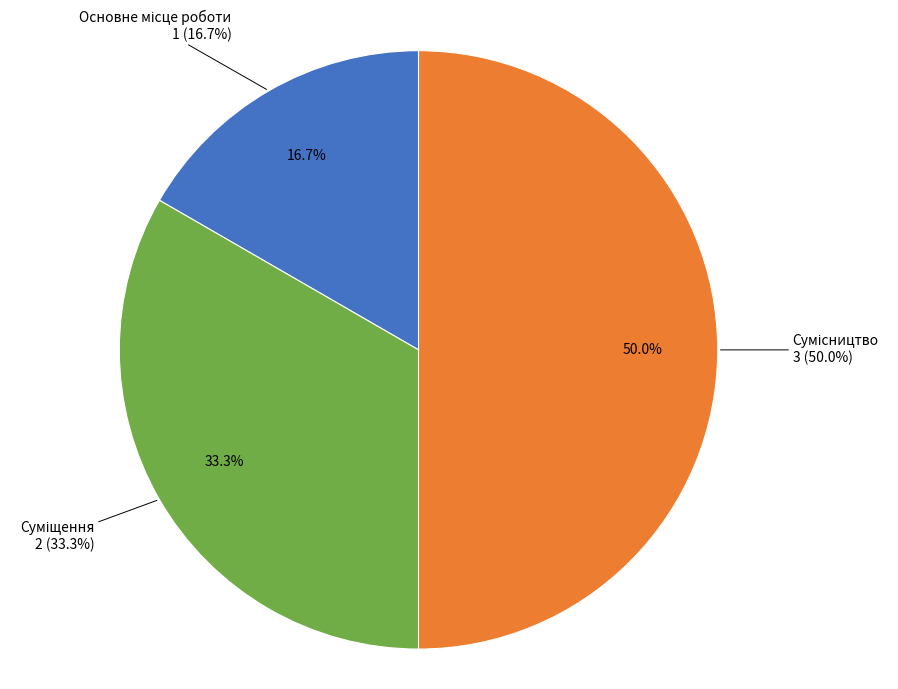

What is the largest slice in the pie chart?

Сумісництво